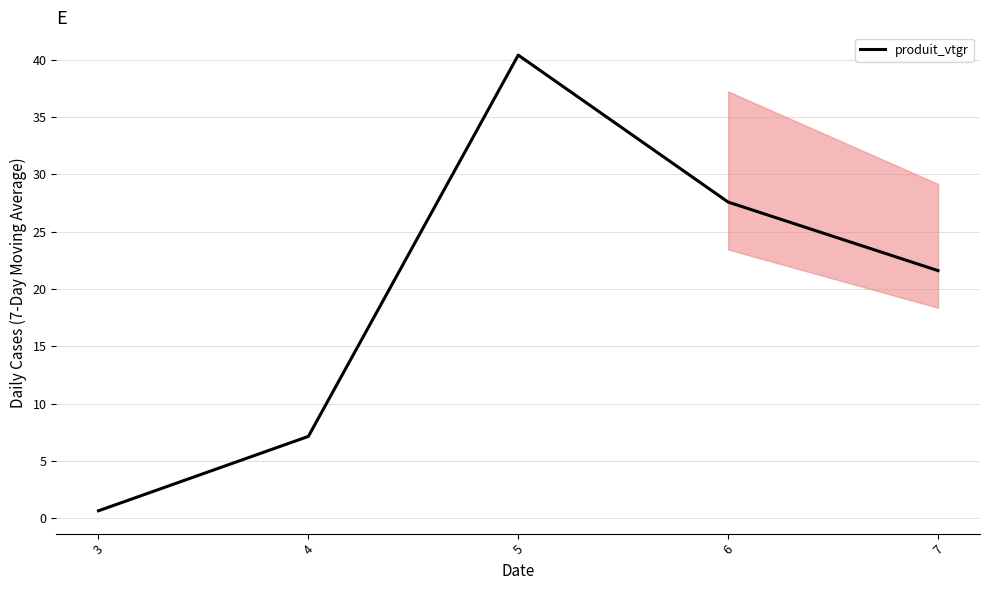

The value at 5 is 52.8. True or false?

False